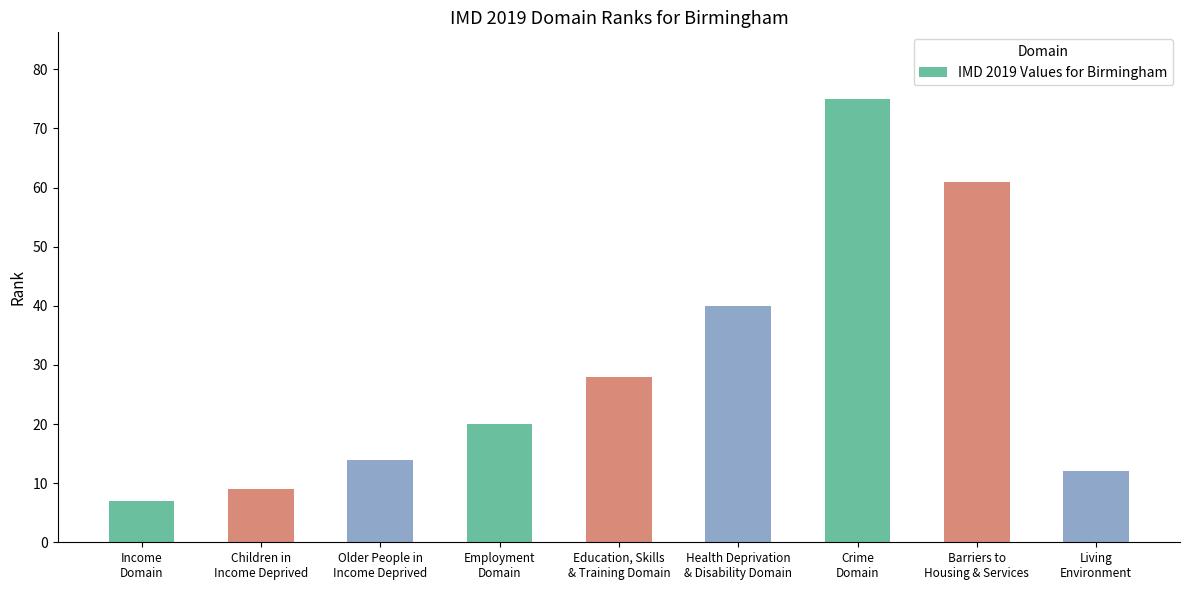

Count the number of categories in the chart.

9